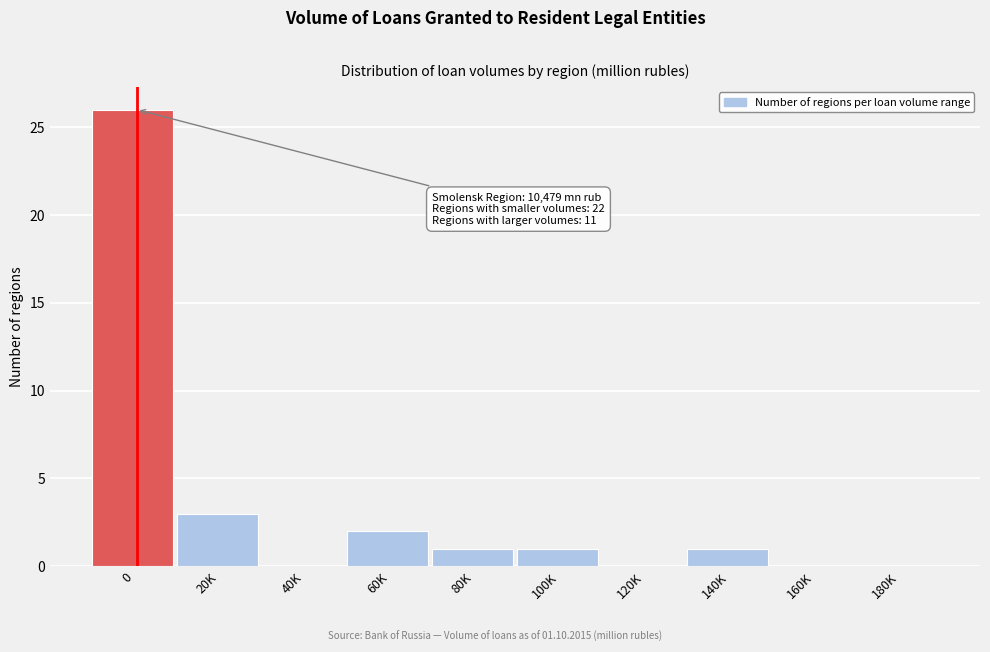

Reading left to right, extract all data points from this chart.

0=26	20K=3	40K=0	60K=2	80K=1	100K=1	120K=0	140K=1	160K=0	180K=0